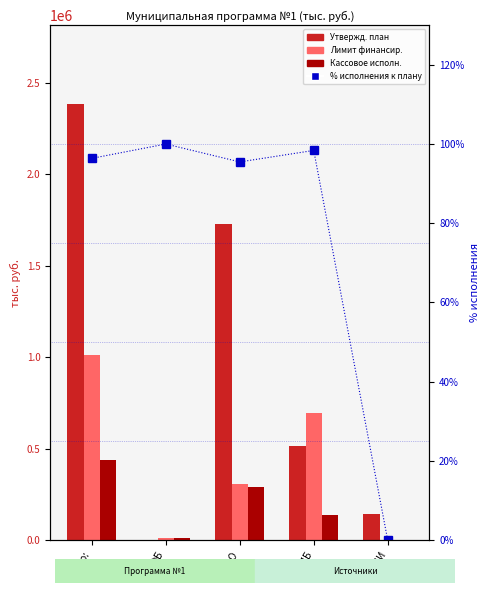

Which series has the largest total across all categories?

Утвержд. план